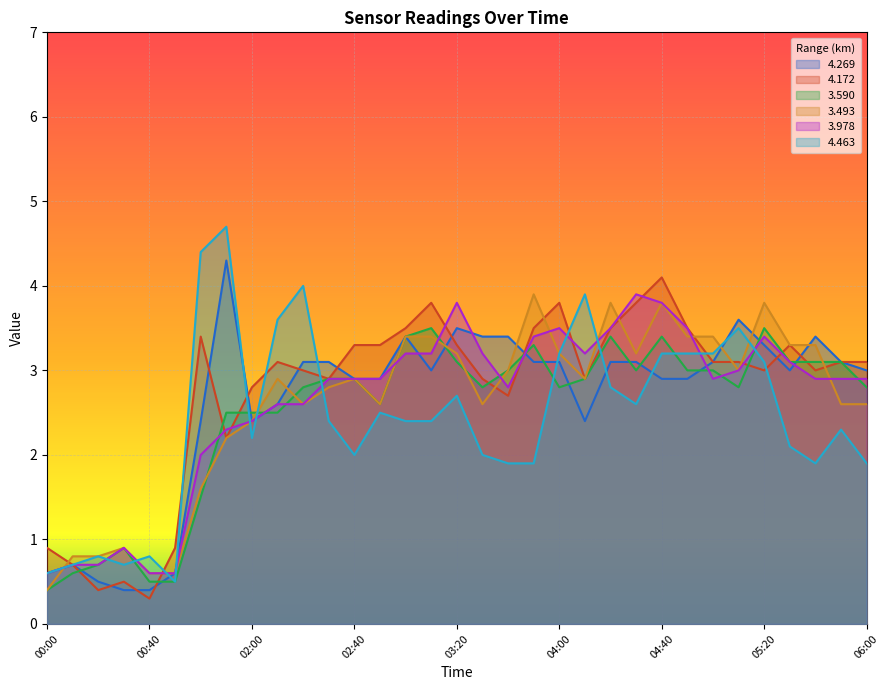

Where is the first local maximum for 3.590?

00:30